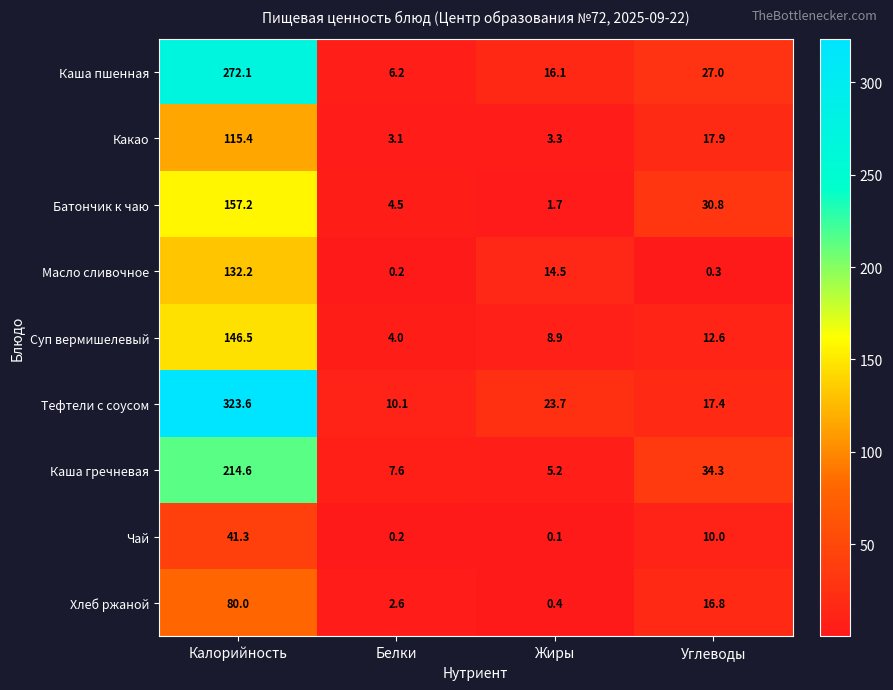

Rank the series by their maximum value, from highest to lowest.

Тефтели с соусом, Каша пшенная, Каша гречневая, Батончик к чаю, Суп вермишелевый, Масло сливочное, Какао, Хлеб ржаной, Чай